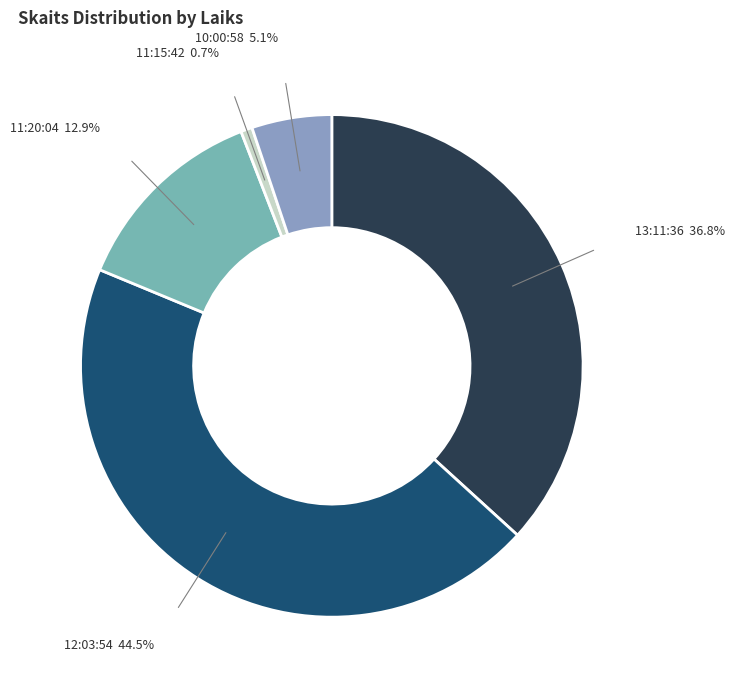

Rank the categories by value from highest to lowest.

12:03:54, 13:11:36, 11:20:04, 10:00:58, 11:15:42